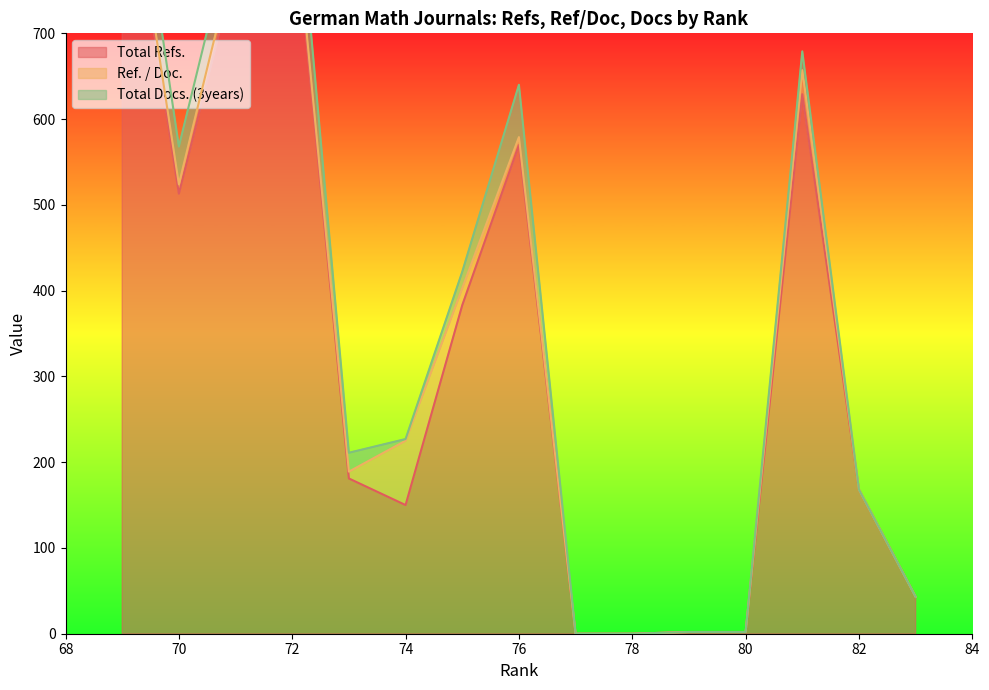

Between 81 and 73, which is larger?

81